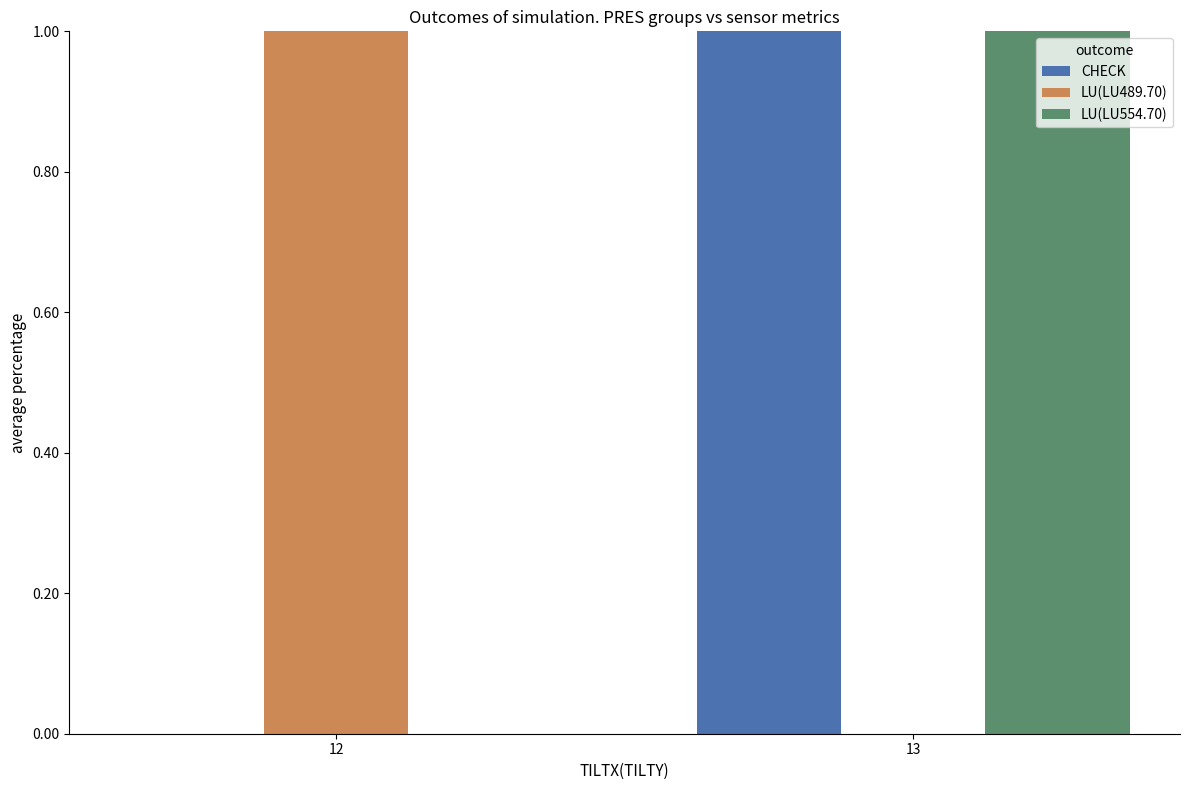

True or false: LU(LU489.70) has a value of 0 at 13.

True